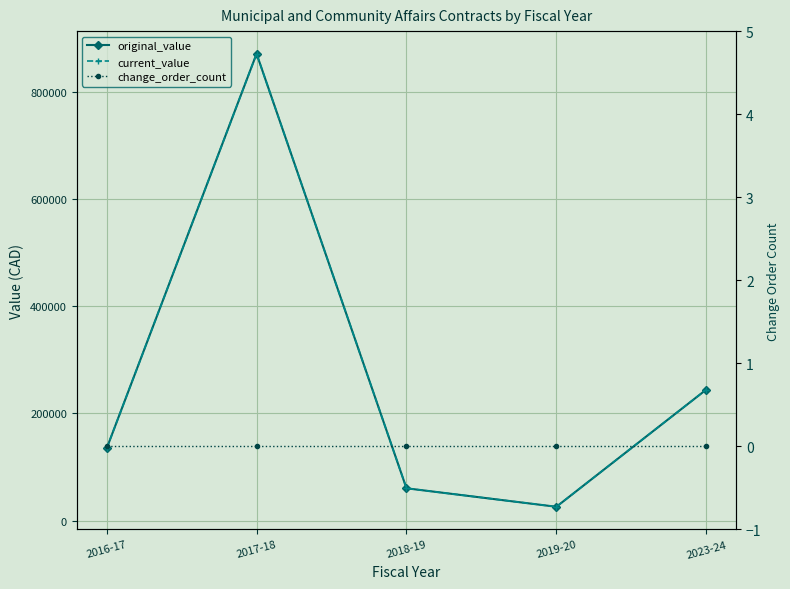

Is the value of change_order_count at 2018-19 greater than the value of original_value at 2017-18?

No